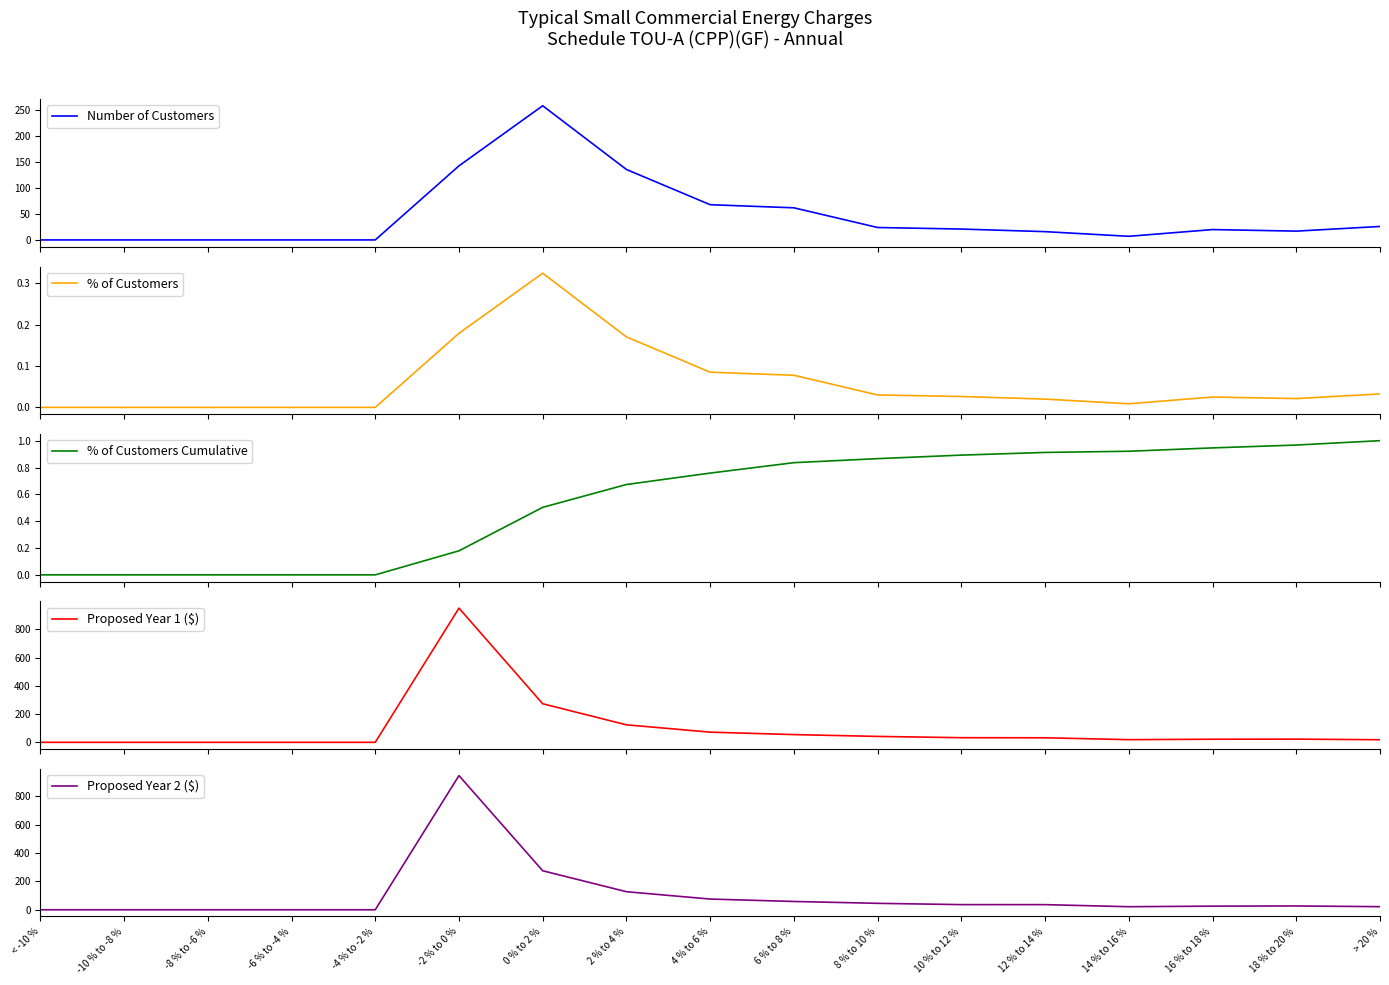

What is the greatest value displayed?

949.3